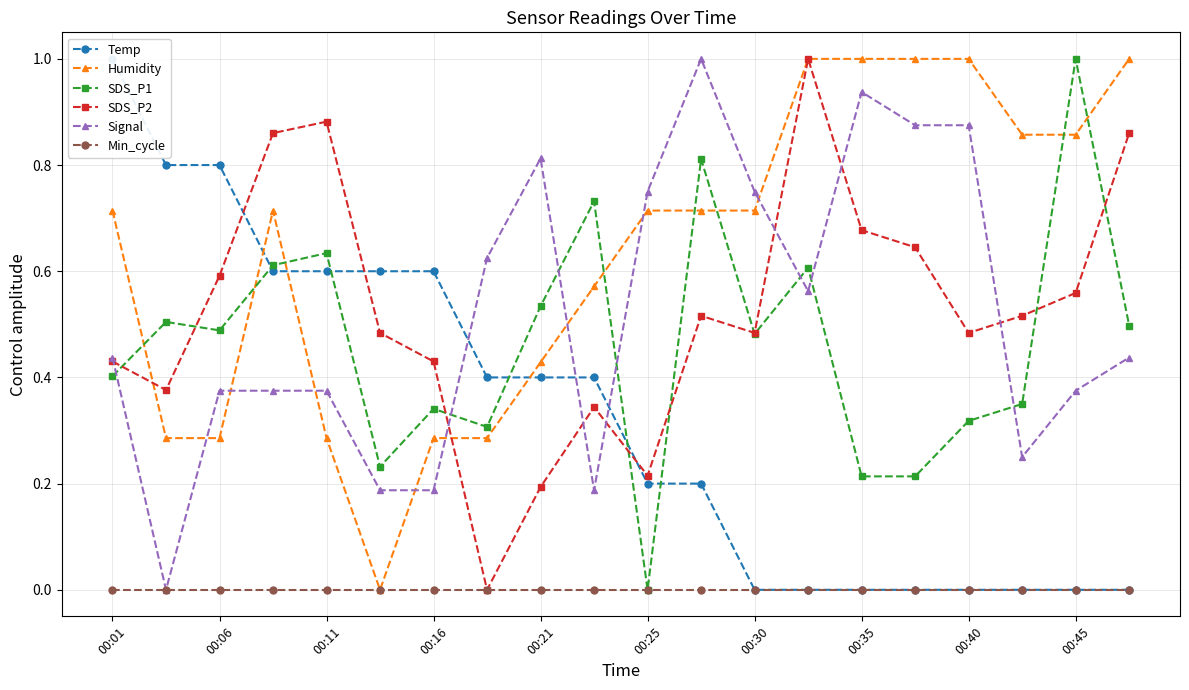

How many times do Signal and Humidity cross each other?

8